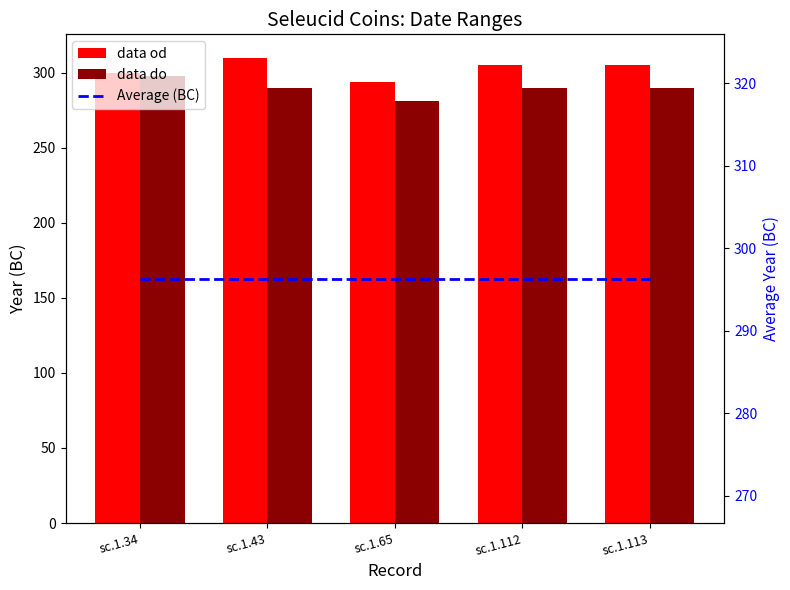

List the labels in order of Average (BC) value, smallest first.

sc.1.34, sc.1.43, sc.1.65, sc.1.112, sc.1.113